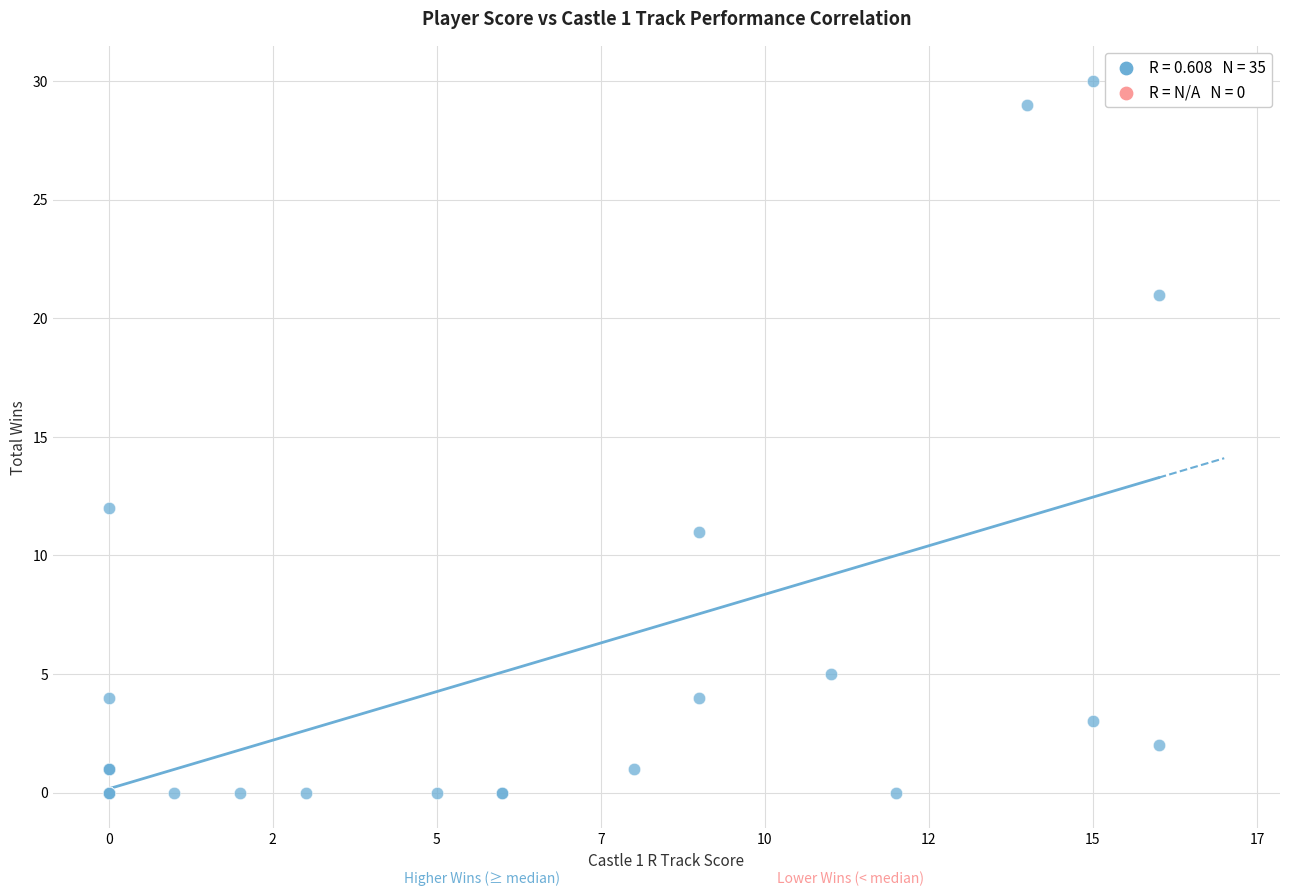

What Y value in the scatter plot is closest to 15?

12